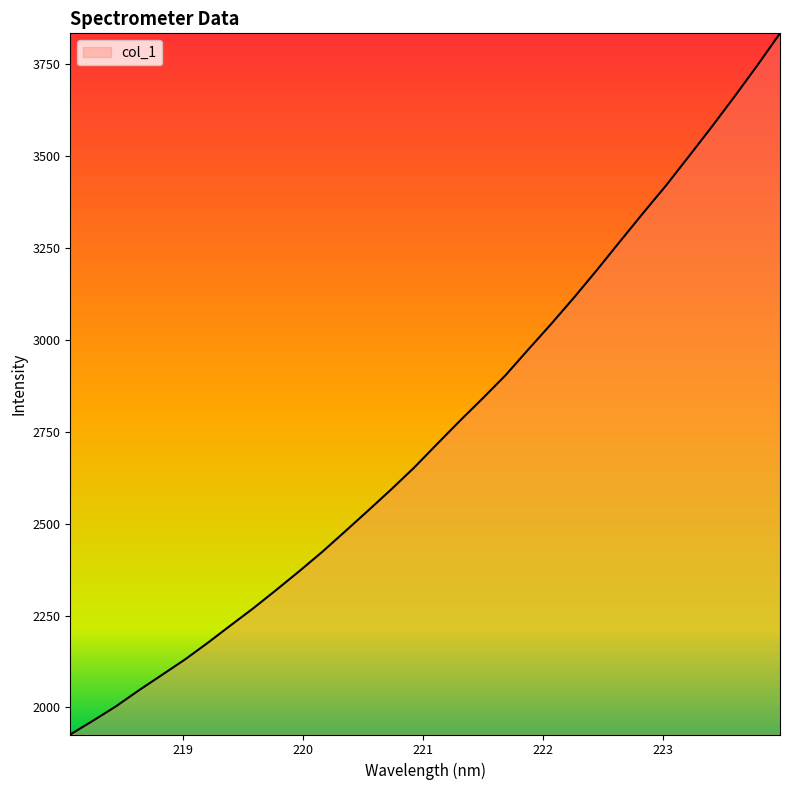

True or false: there are more than 1 points higher than both neighbors.

False